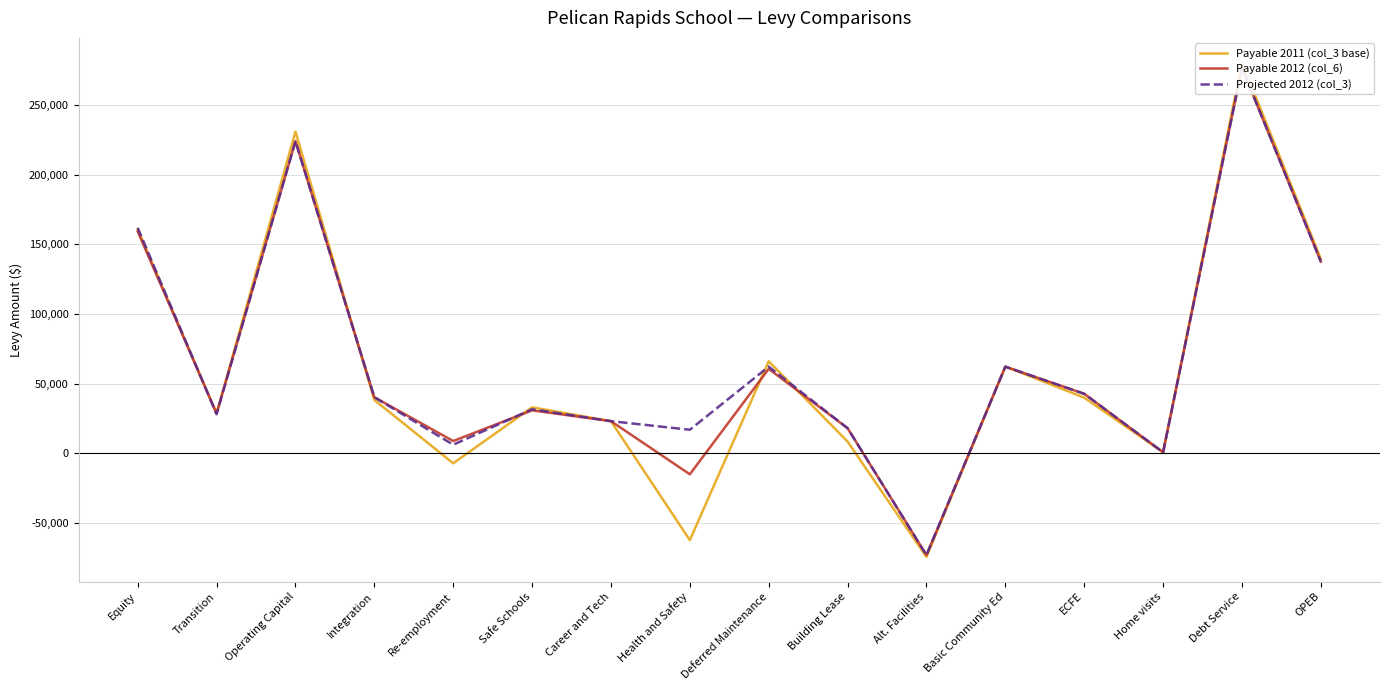

After their last crossing, which series has the higher values: Payable 2011 (col_3 base) or Payable 2012 (col_6)?

Payable 2011 (col_3 base)